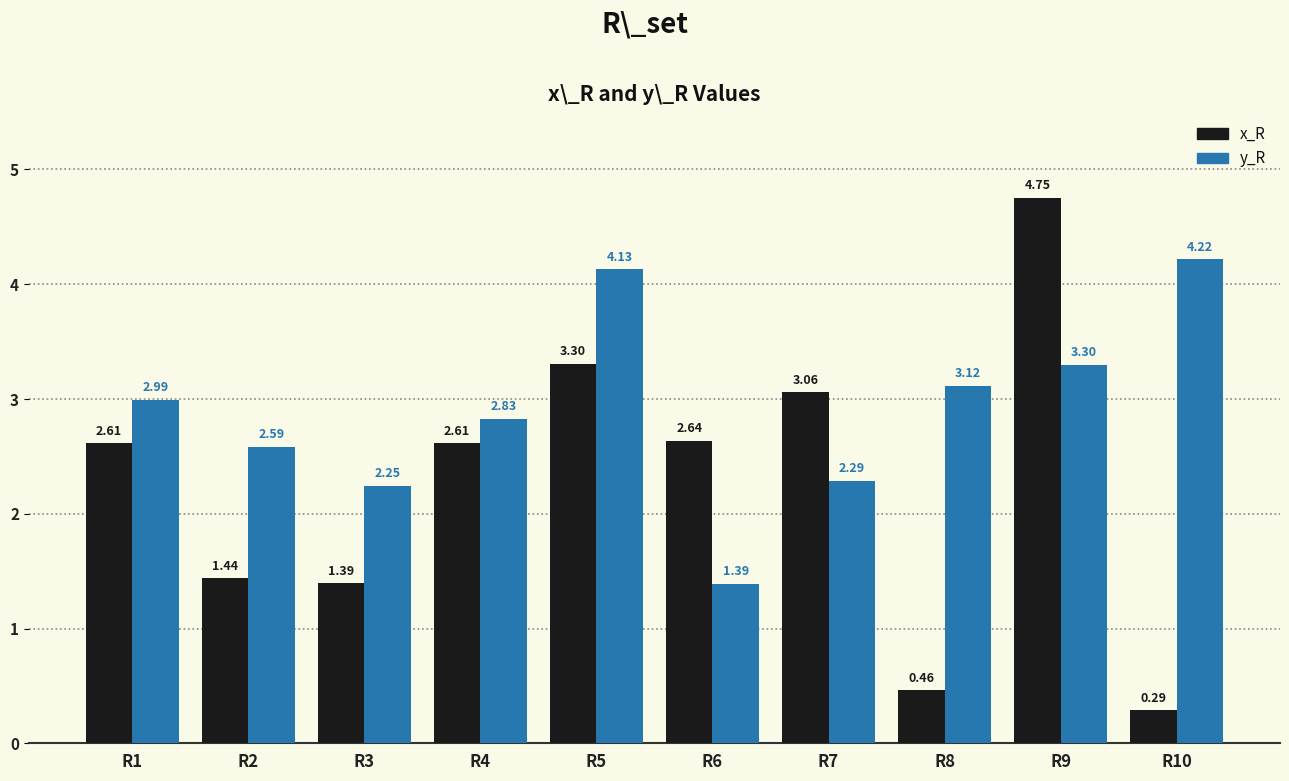

Is the value of x_R at R1 greater than the value of y_R at R9?

No